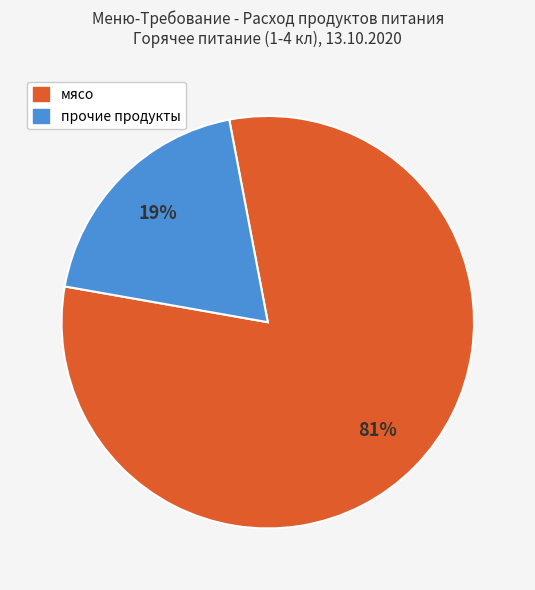

How many segments does this pie chart have?

2